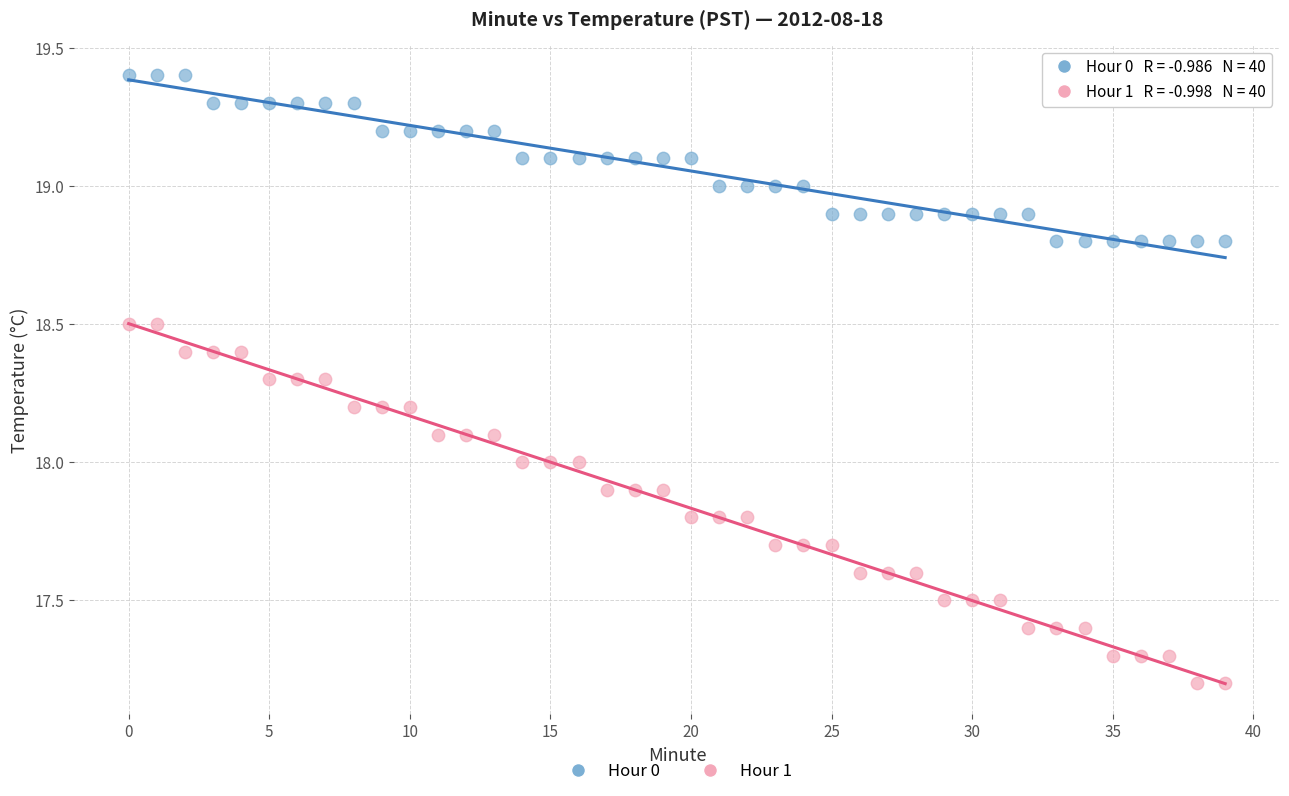

Which series reaches the minimum Y coordinate?

Hour 1